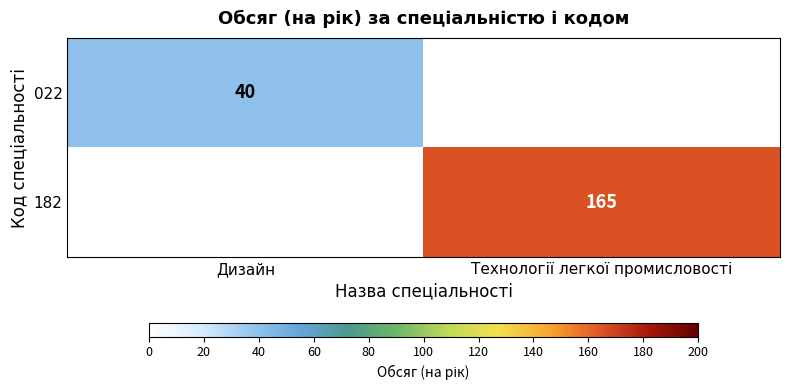

The 022 series shows 13 at Дизайн. True or false?

False